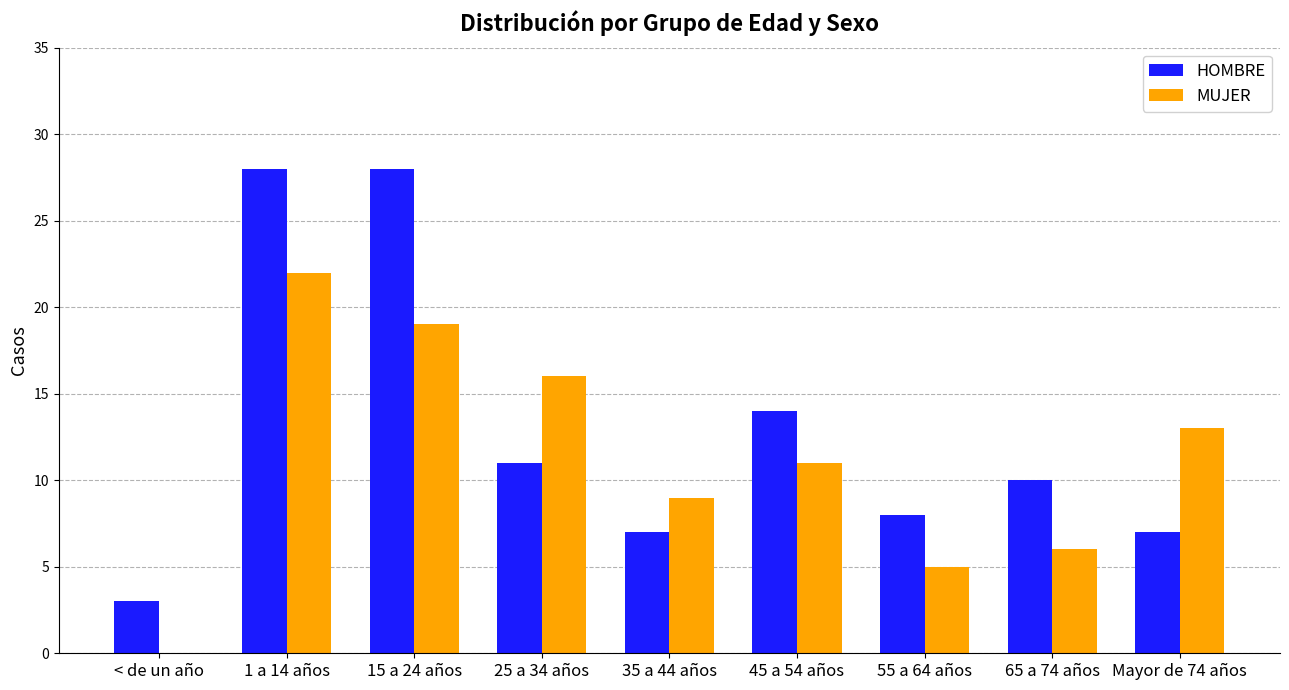

What is the sum of the HOMBRE values at 45 a 54 años and 55 a 64 años?

22